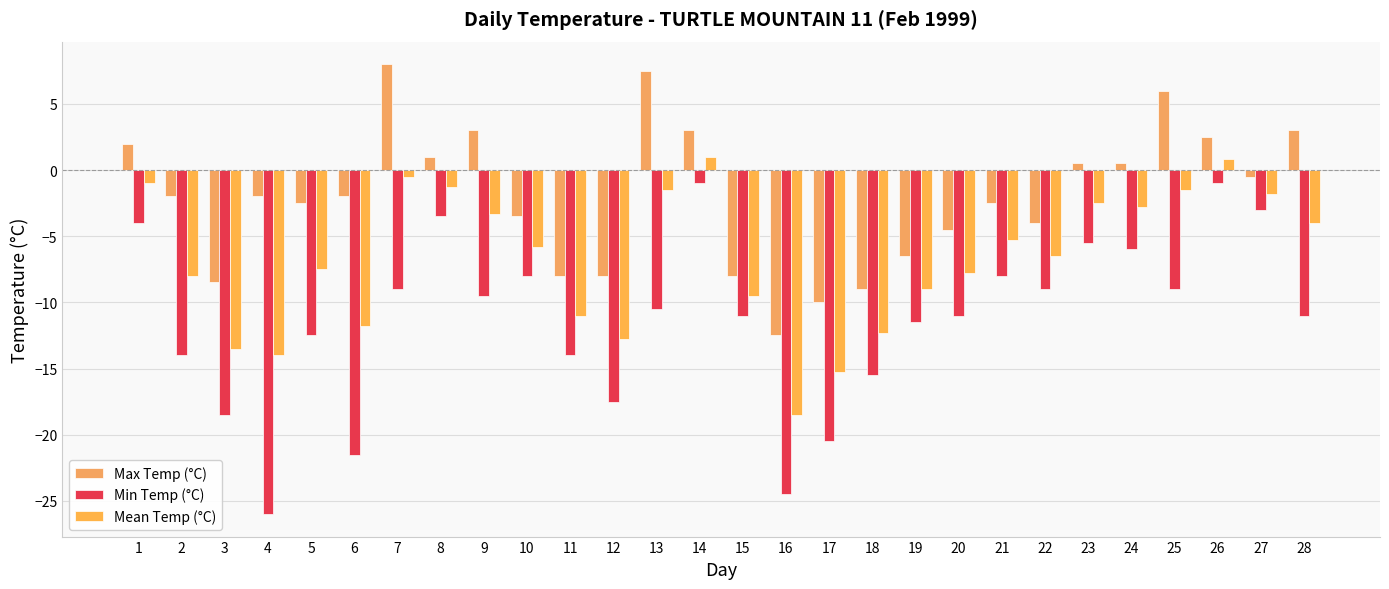

Which series has the largest range (max minus min)?

Min Temp (°C)